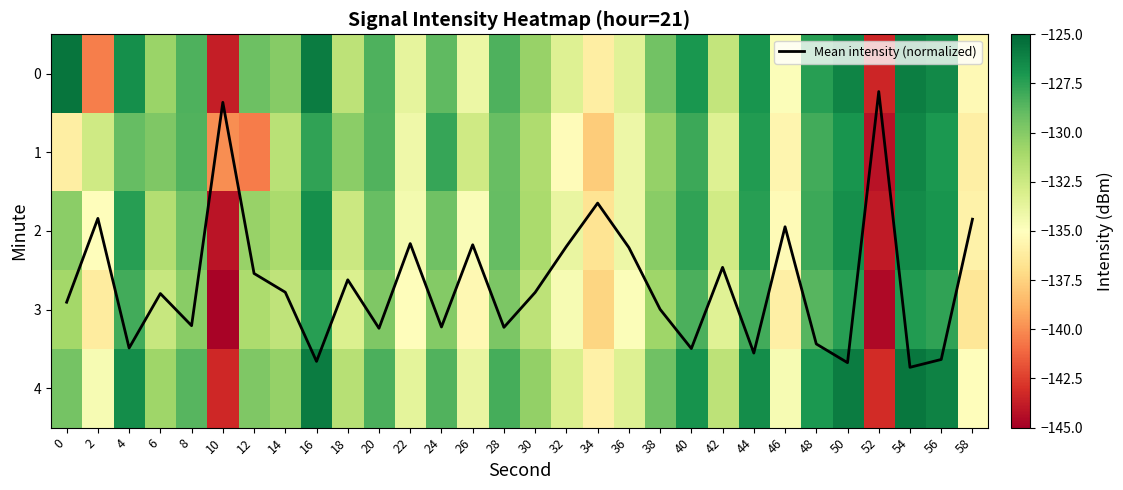

The value of Mean intensity (normalized) at 50 is 3.7. True or false?

True